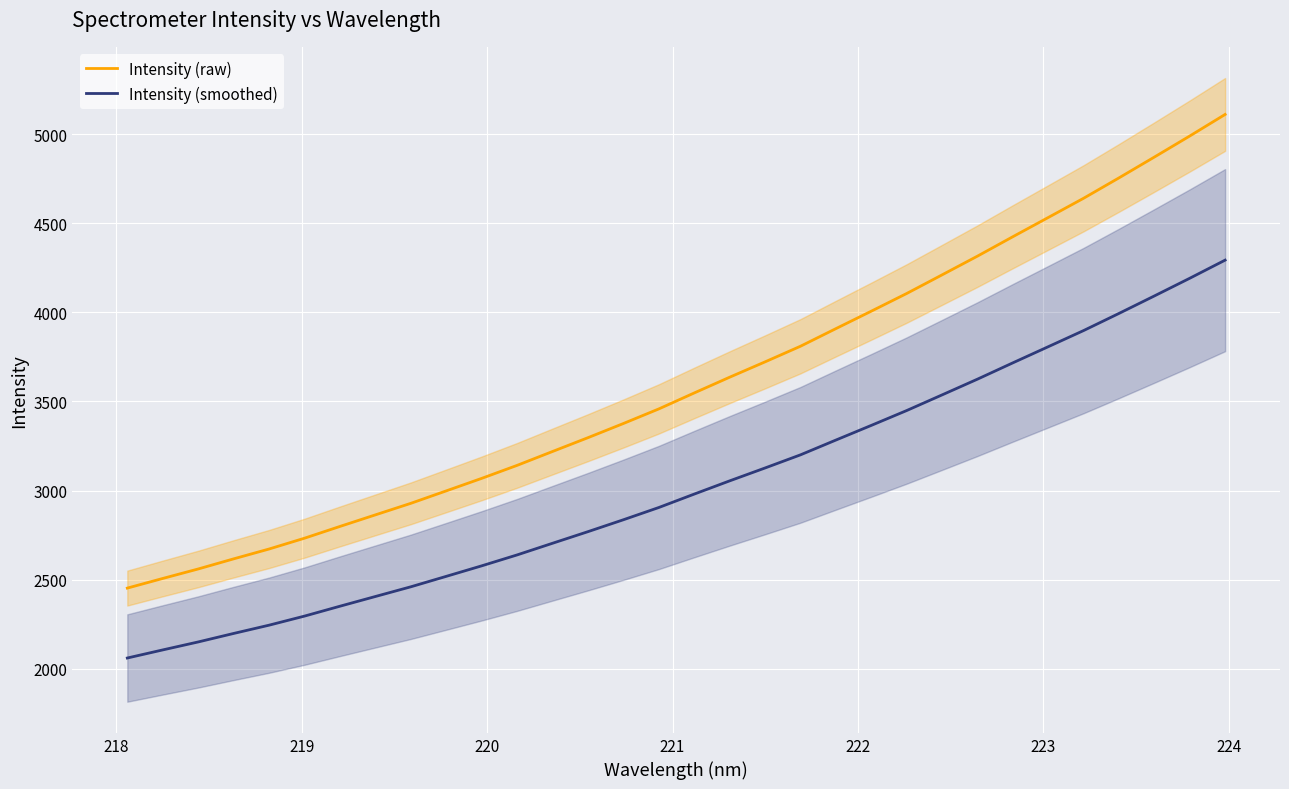

True or false: Intensity (smoothed) and Intensity (raw) intersect in this chart.

False